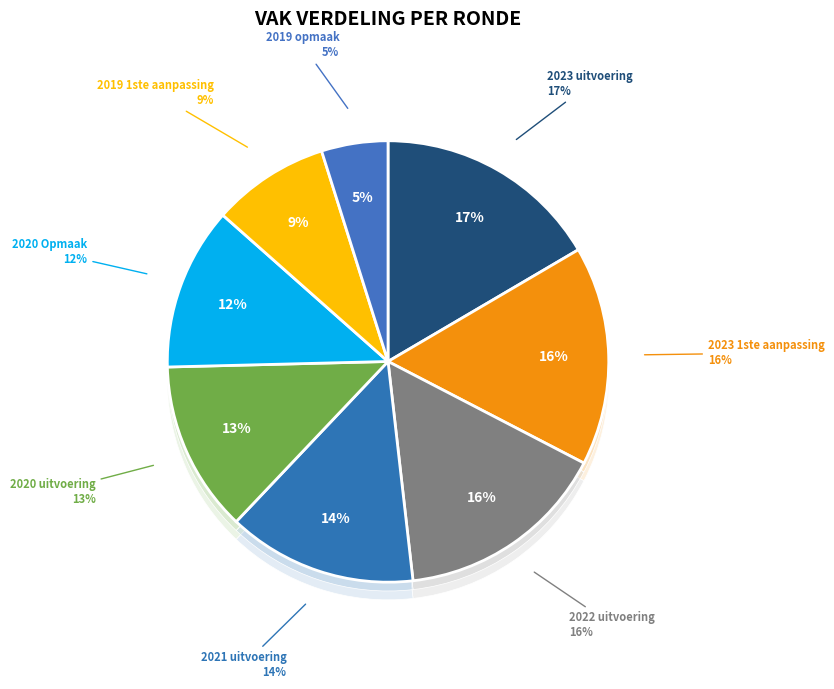

What is the largest slice in the pie chart?

2023 uitvoering